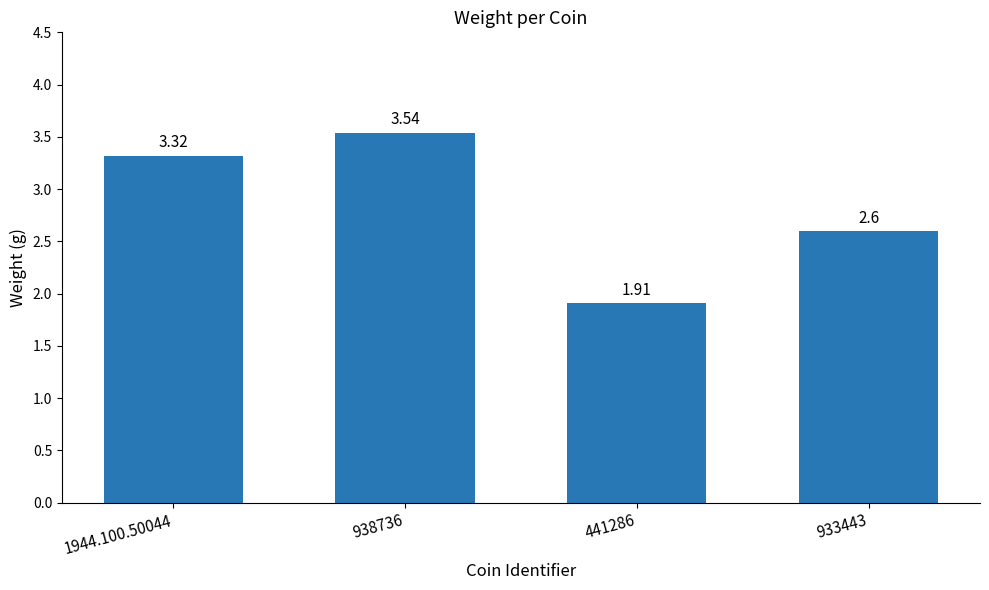

How many bars are there in total?

4